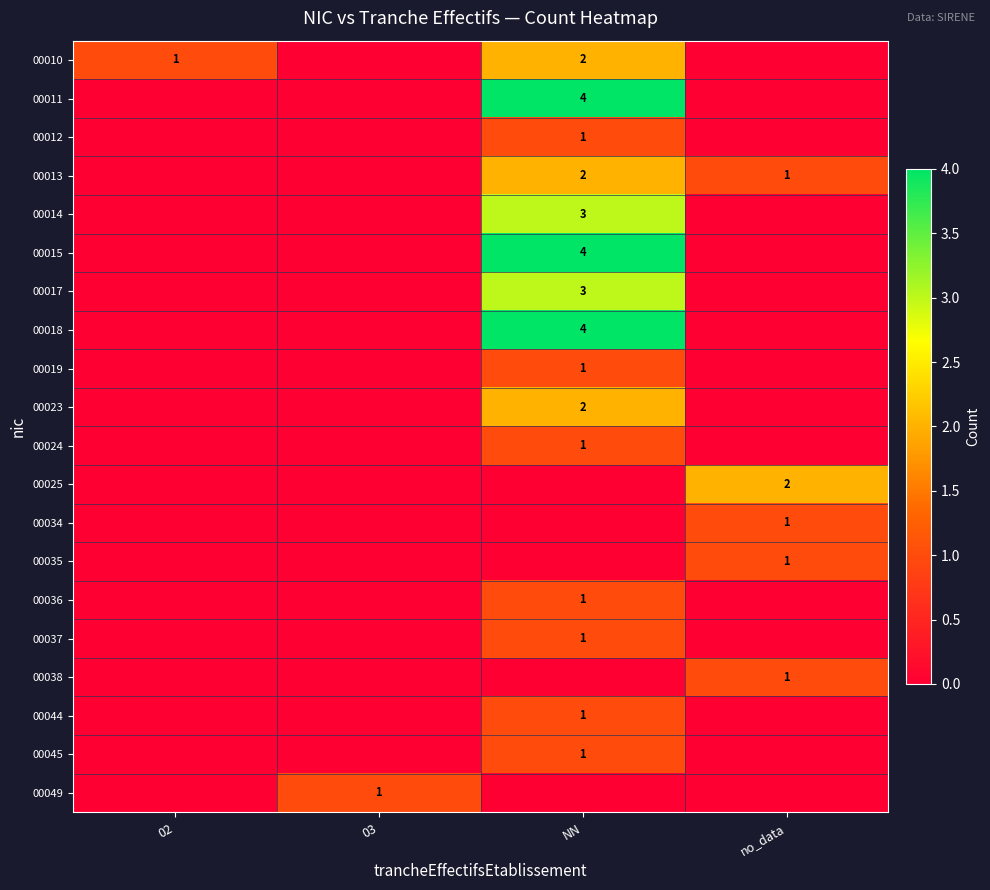

The value of 00049 at 03 is 0. True or false?

False